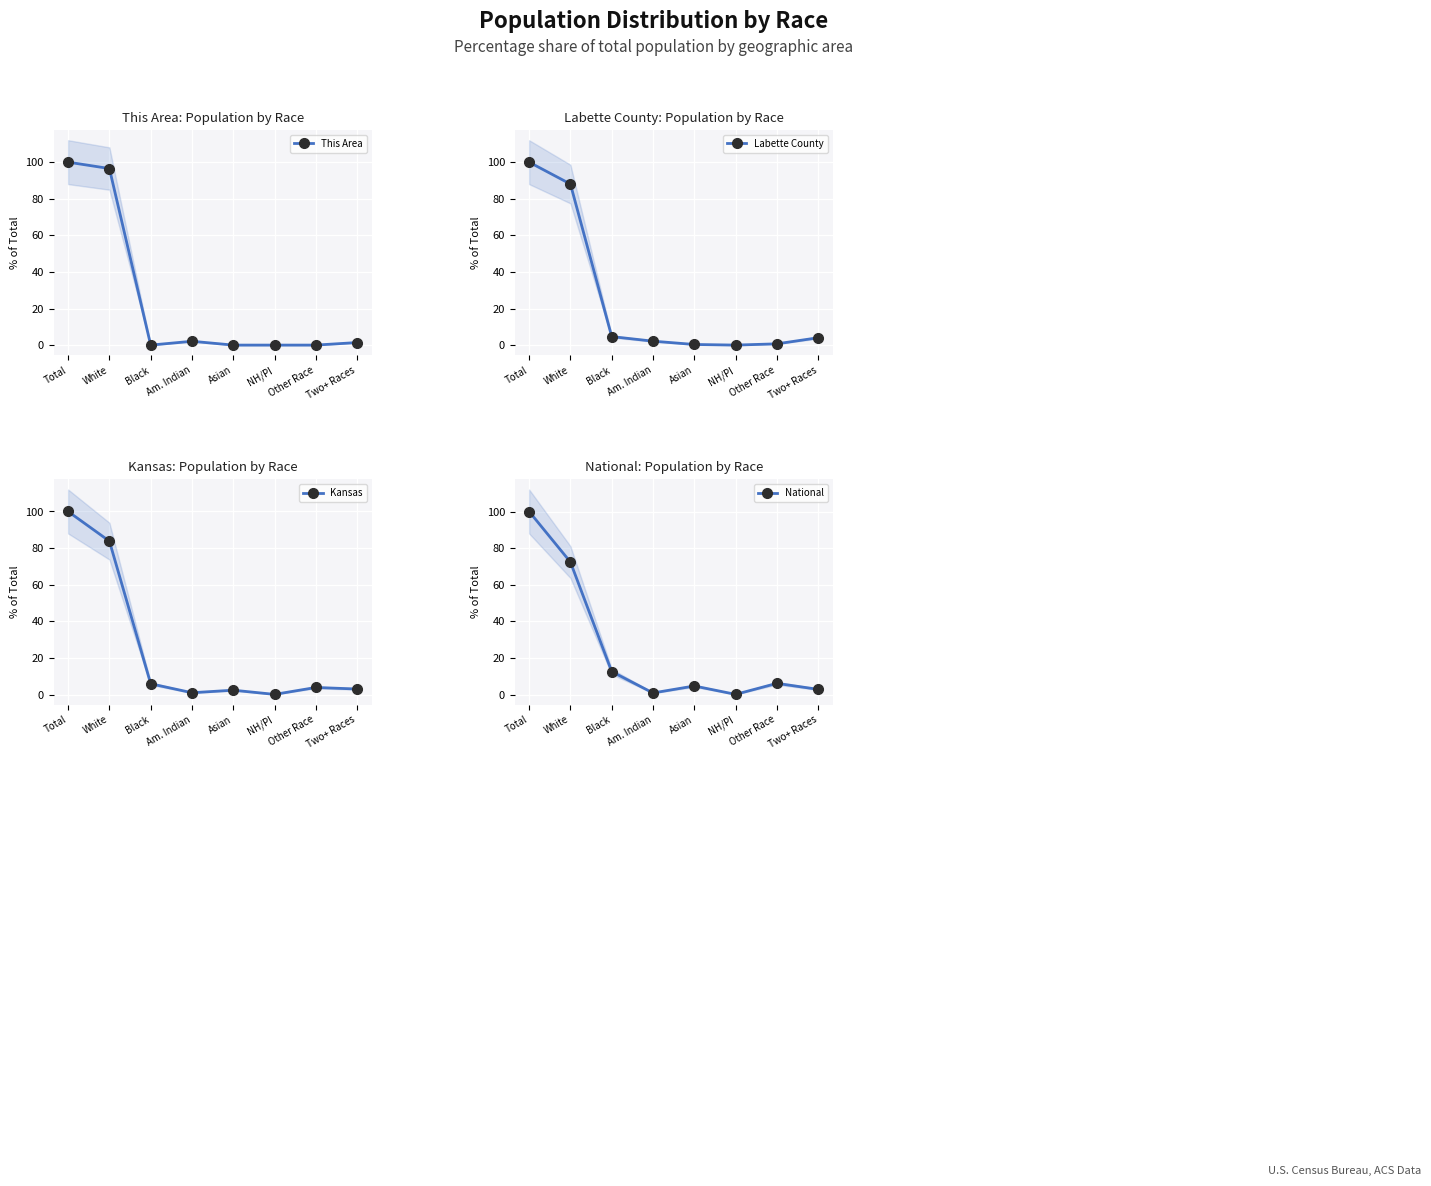

At how many categories does at least one series exceed 86?

2